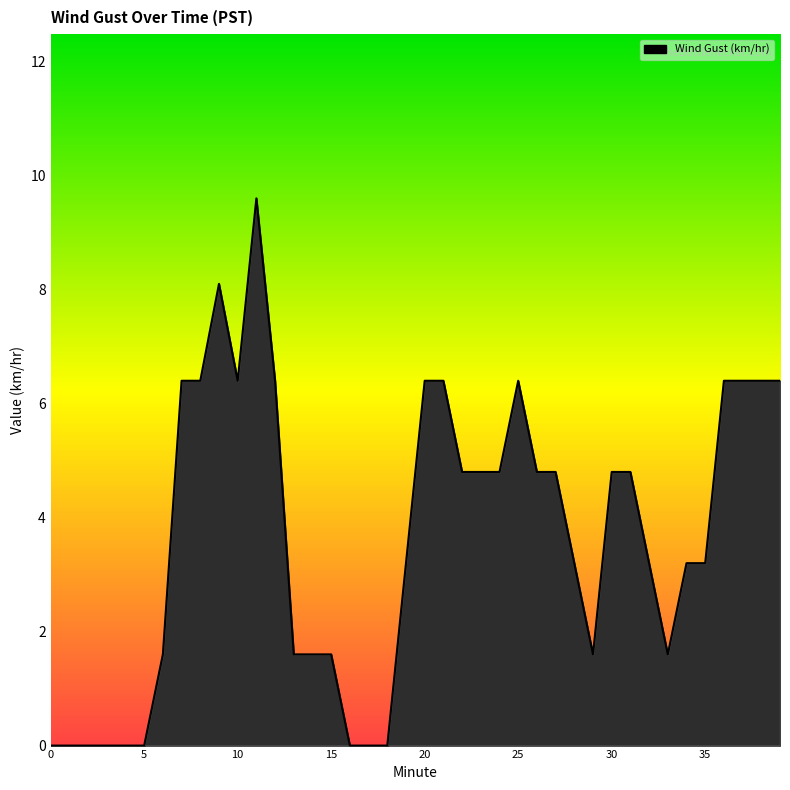

How many distinct data groups are displayed?

1